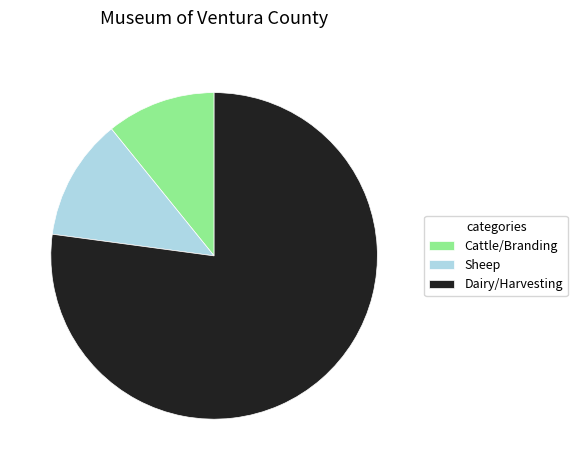

Count the number of slices in the pie.

3